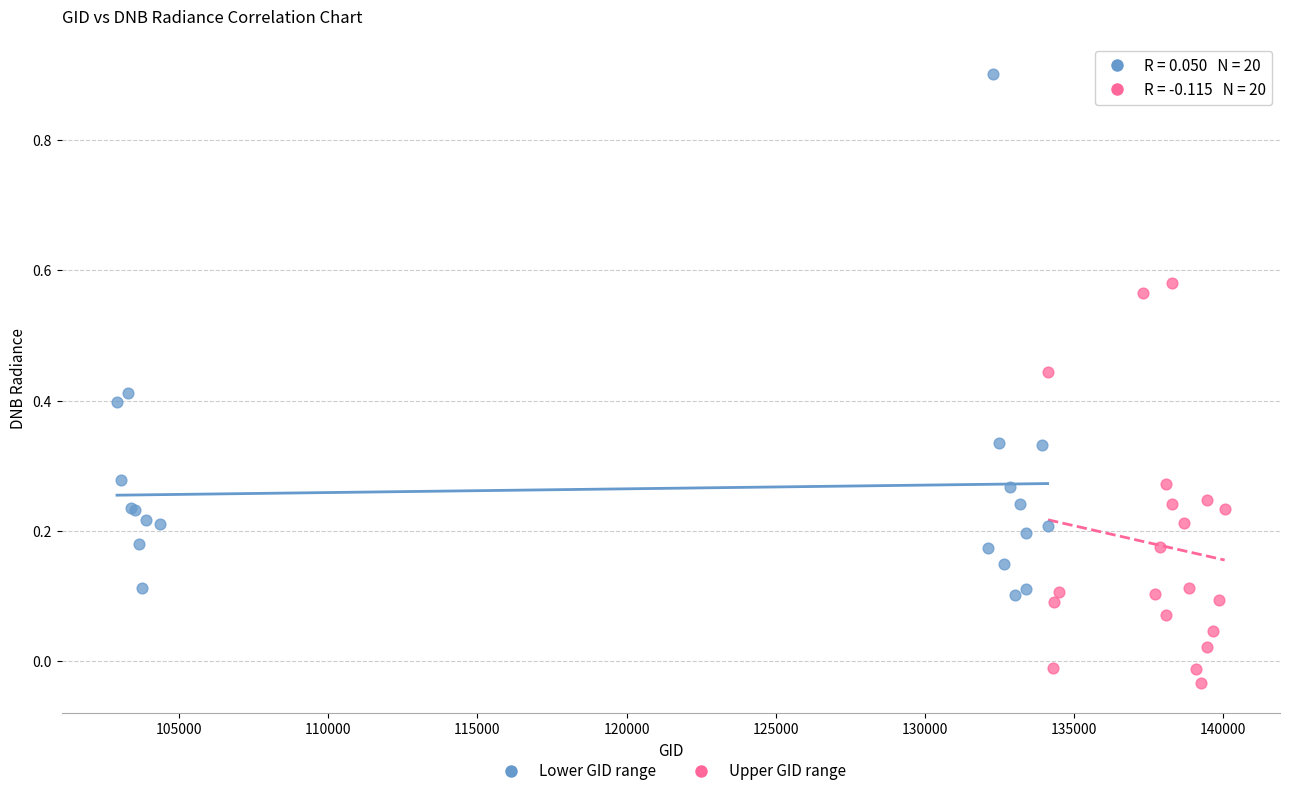

Which series reaches the minimum Y coordinate?

Upper GID range